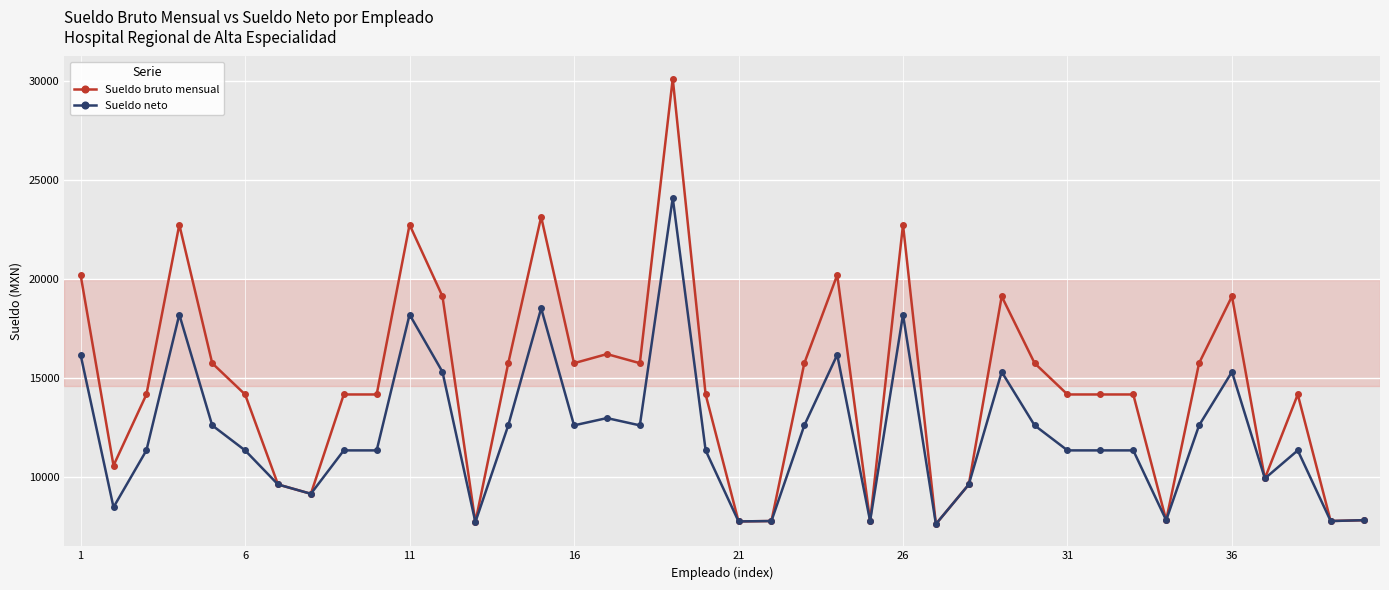

Which series has the largest total across all categories?

Sueldo bruto mensual